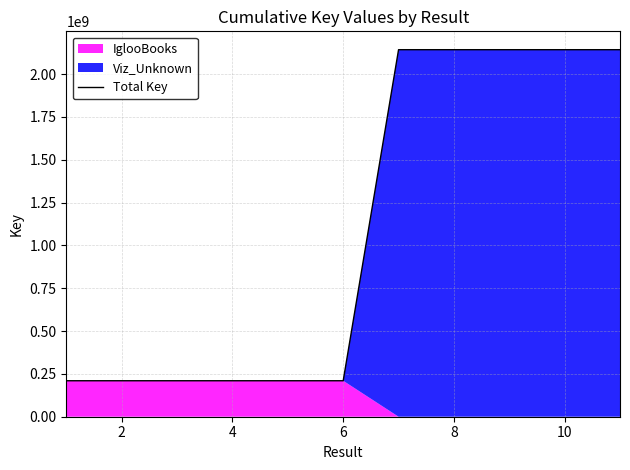

How many data points are above 209959562?

5